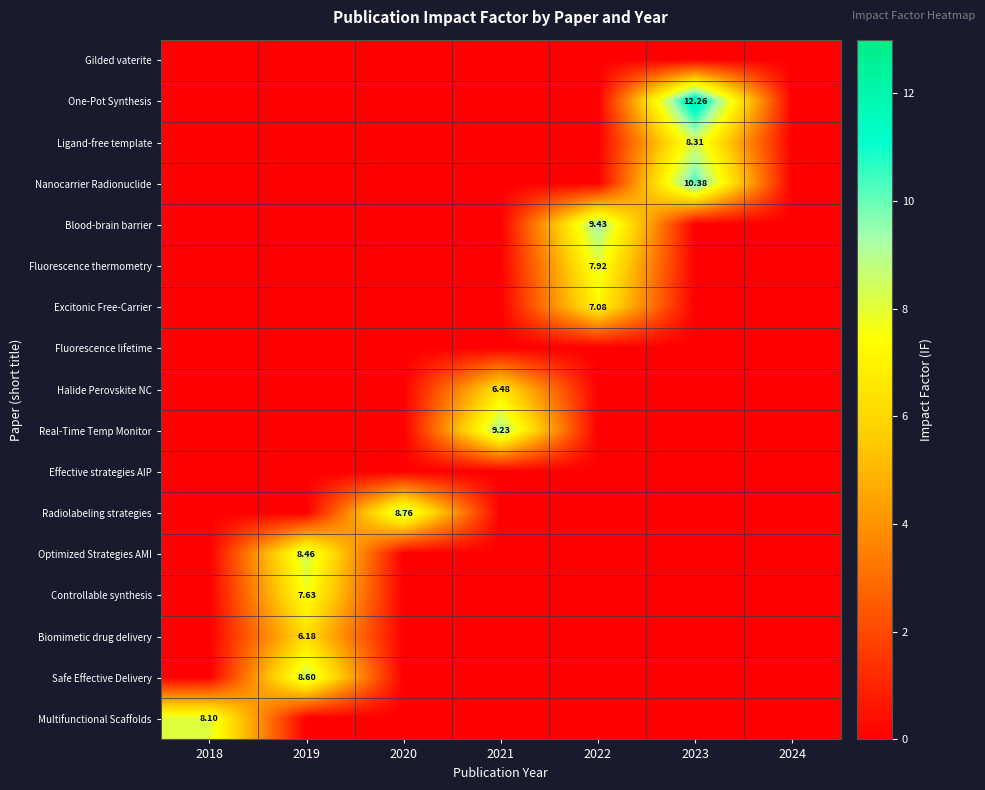

At how many categories does at least one series exceed 5?

6